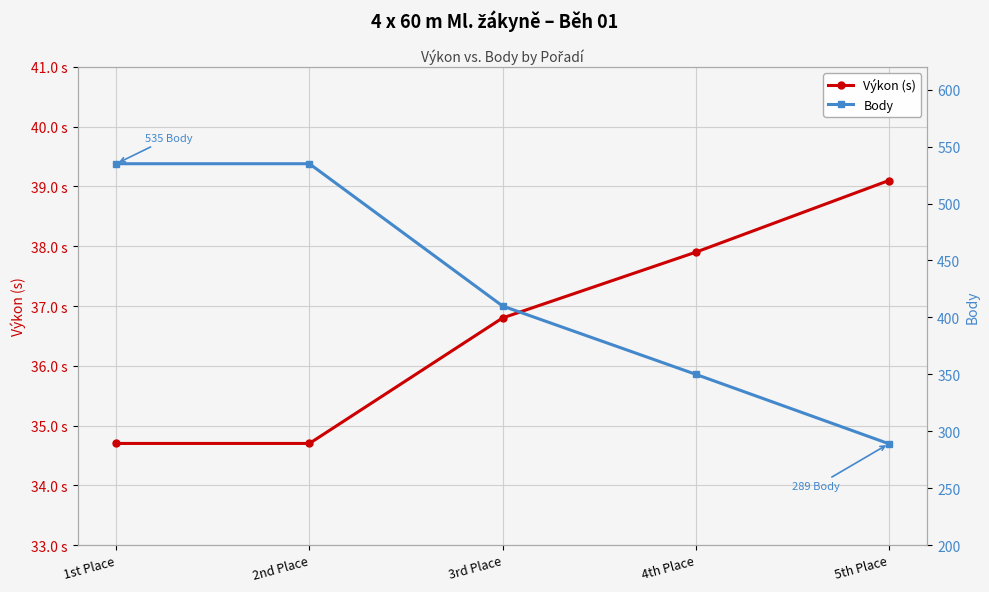

The value of Výkon (s) at 3rd Place is 15.5. True or false?

False